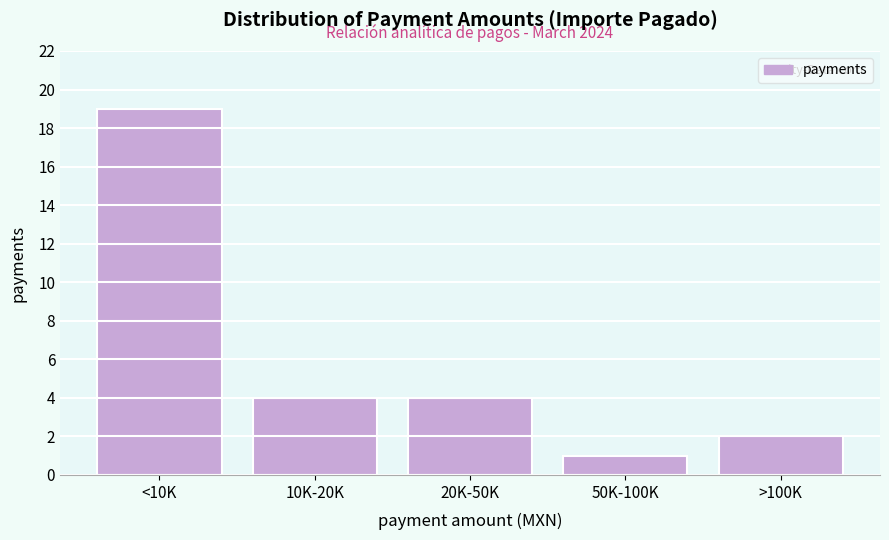

Reading left to right, extract all data points from this chart.

<10K=19	10K-20K=4	20K-50K=4	50K-100K=1	>100K=2